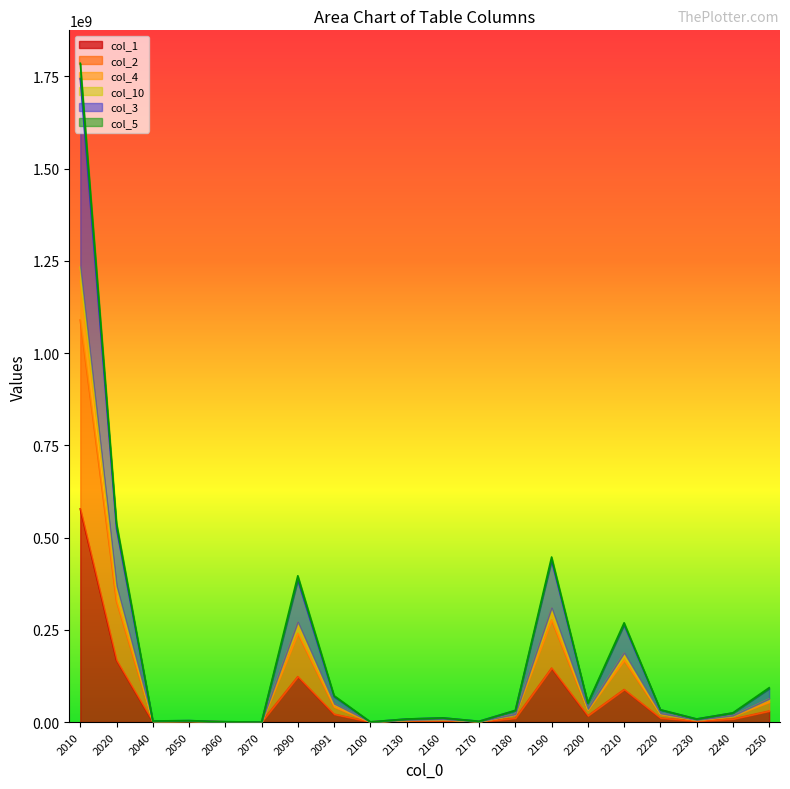

True or false: col_1 and col_4 intersect in this chart.

False